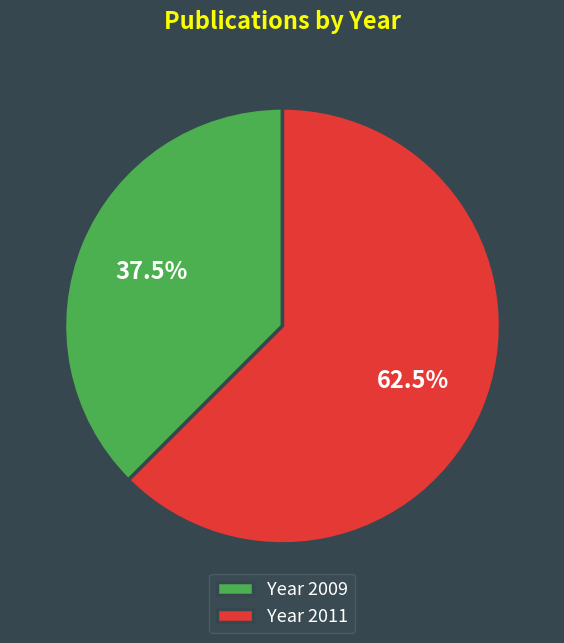

Which category has the biggest portion of the pie?

Year 2011